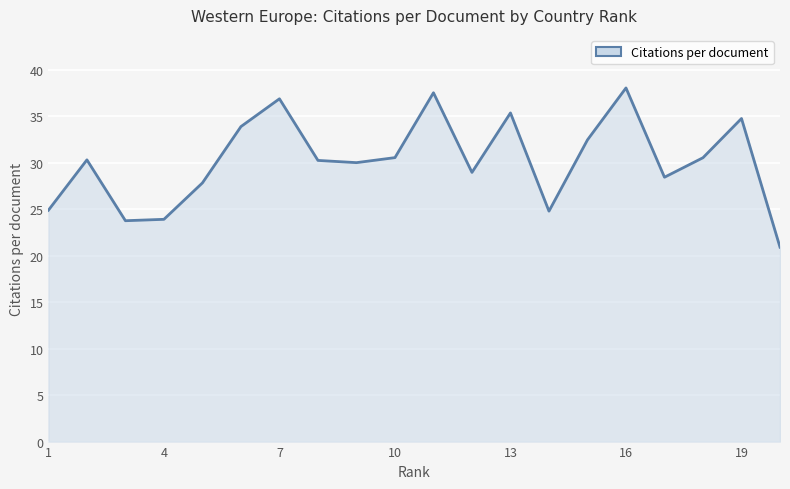

What is the maximum value shown in the chart?

38.1